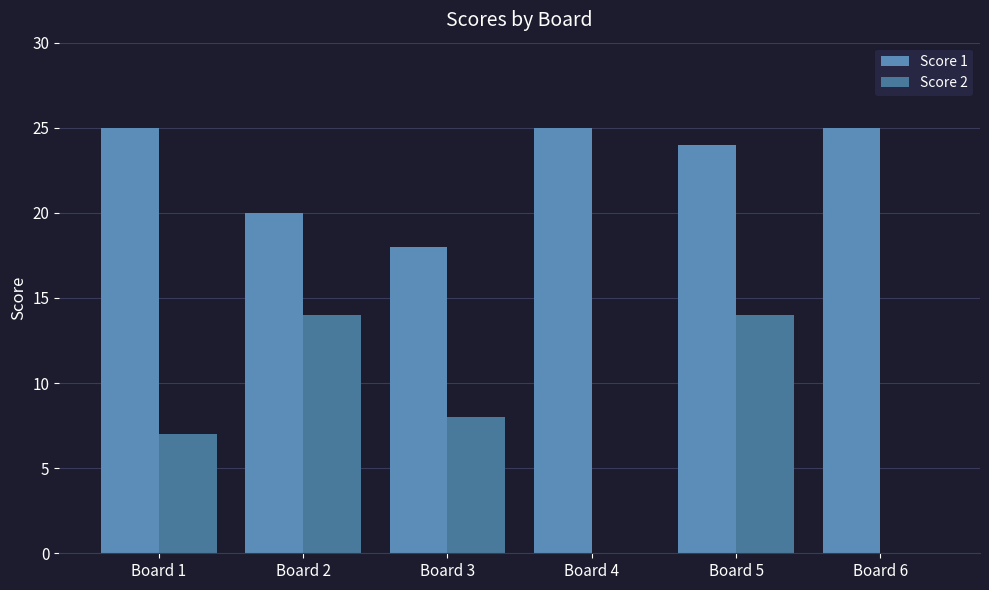

Count the number of categories in the chart.

6